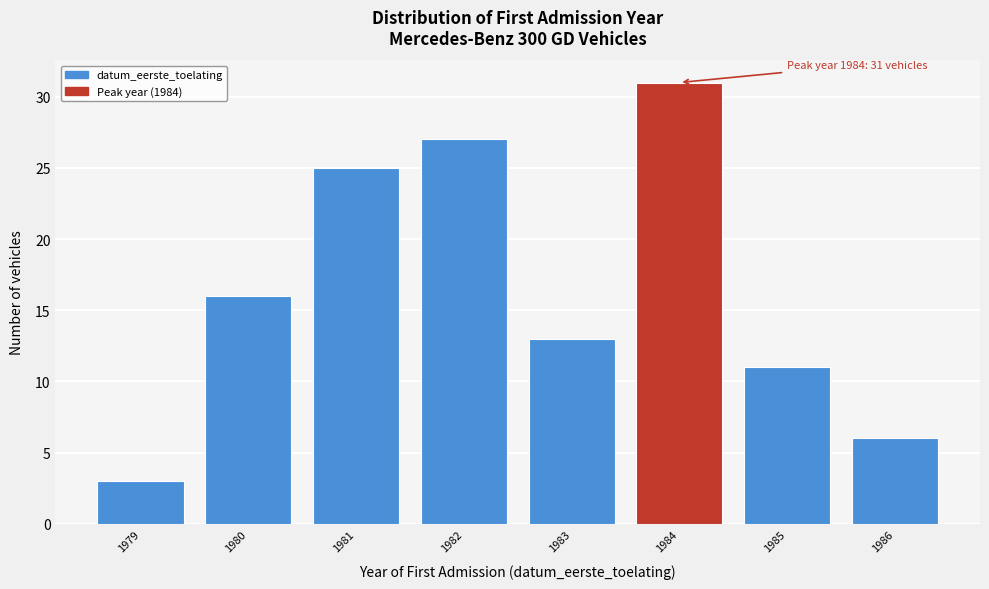

Reading right to left, what are all the values shown in this chart?

6	11	31	13	27	25	16	3